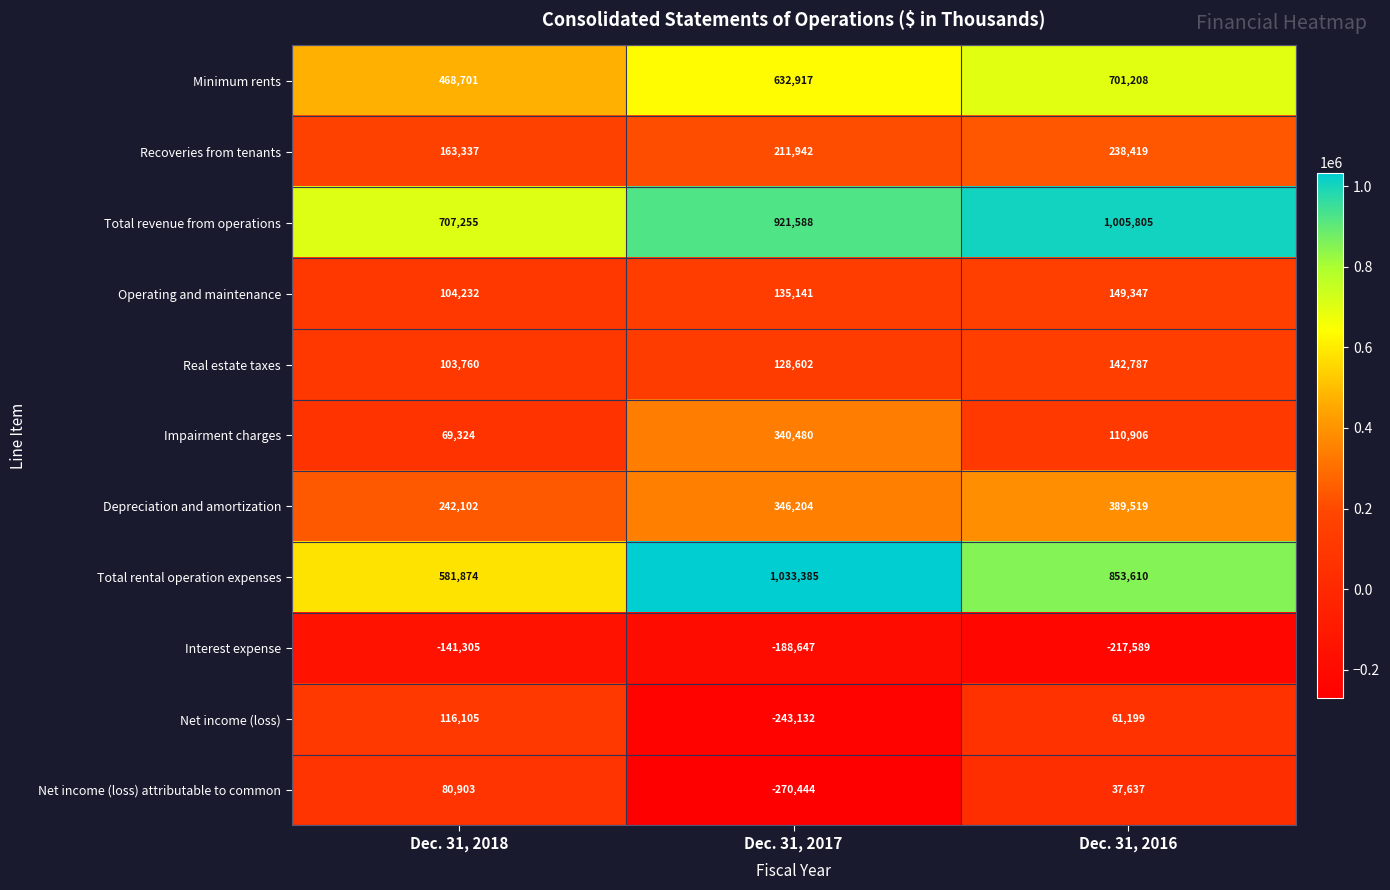

How many distinct data groups are displayed?

11